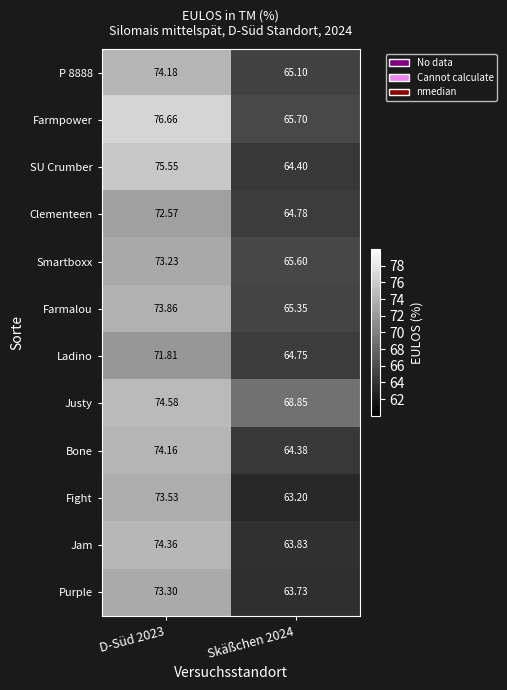

Which series has the widest spread of values?

SU Crumber